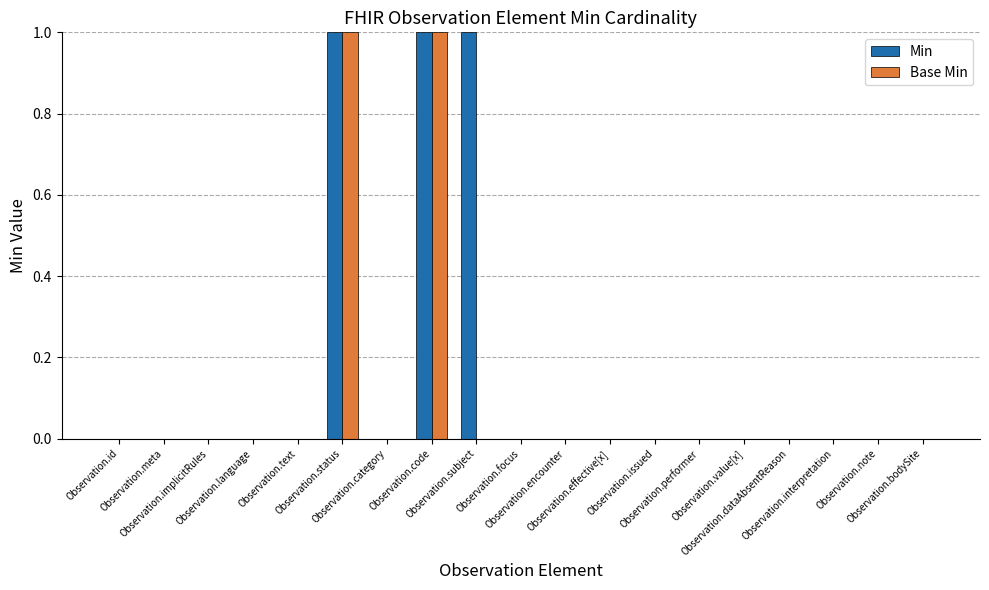

Which series has the largest total across all categories?

Min